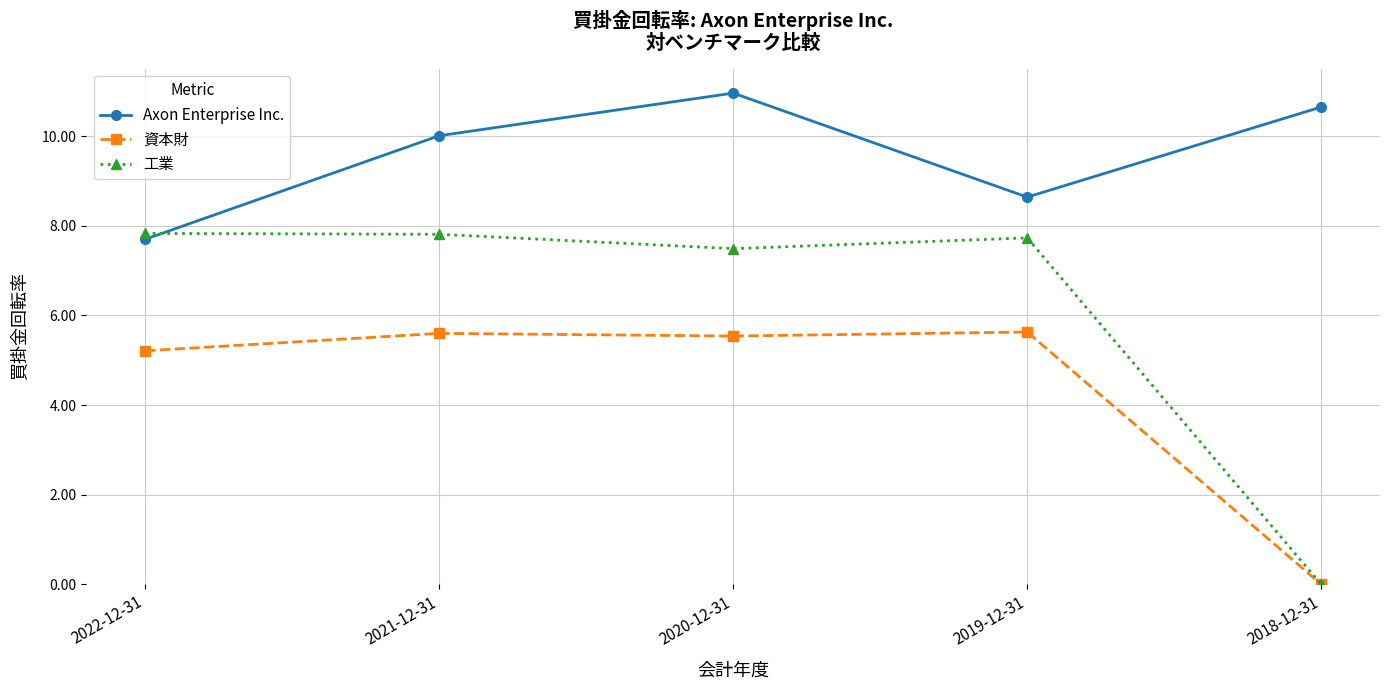

At which category is the sum across all series the highest?

2020-12-31